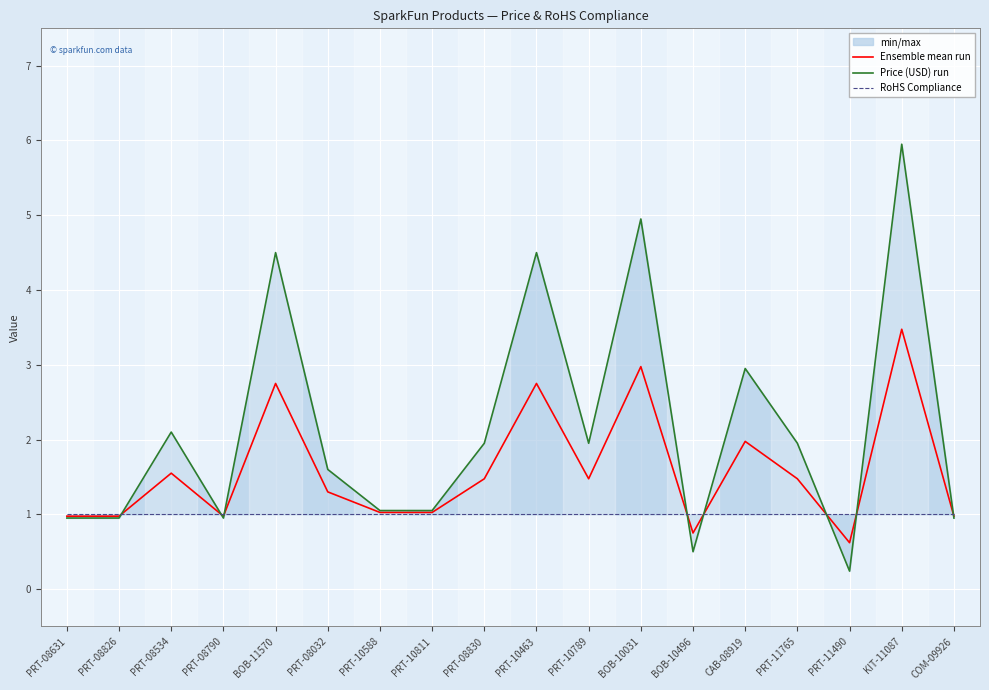

The RoHS Compliance series shows 1.4 at BOB-10496. True or false?

False